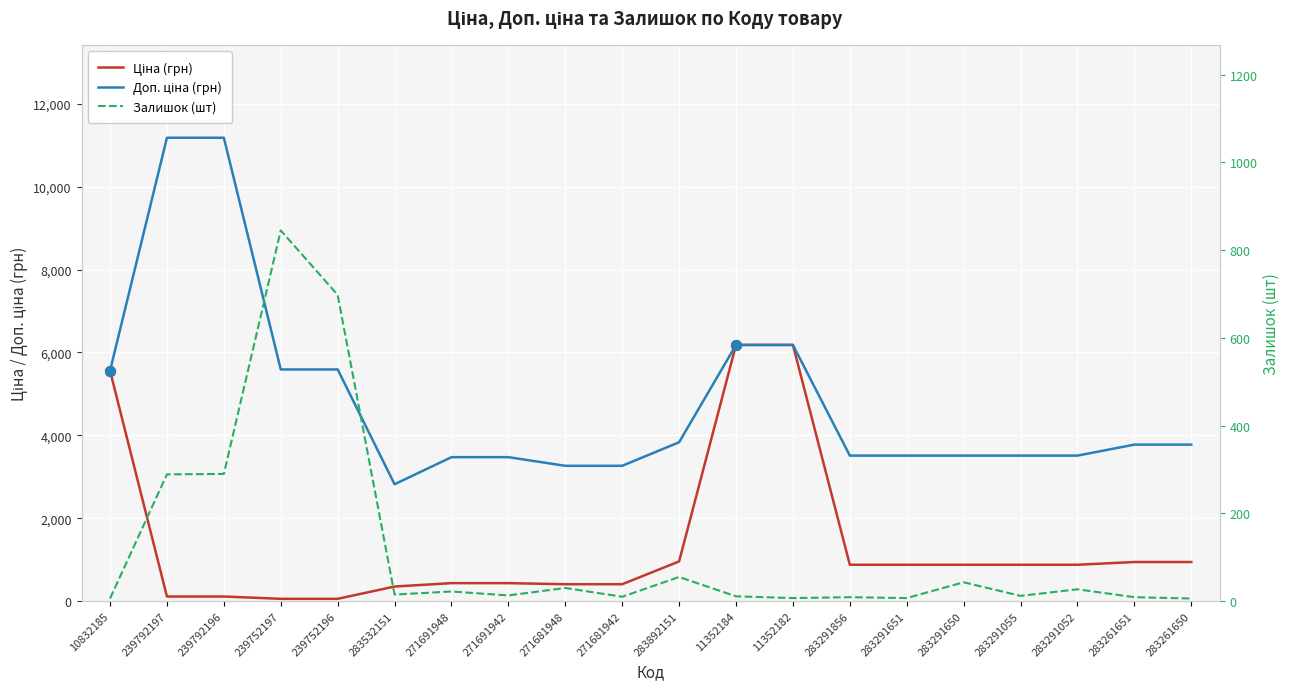

Which series contains the highest Y value?

Доп. ціна (грн)